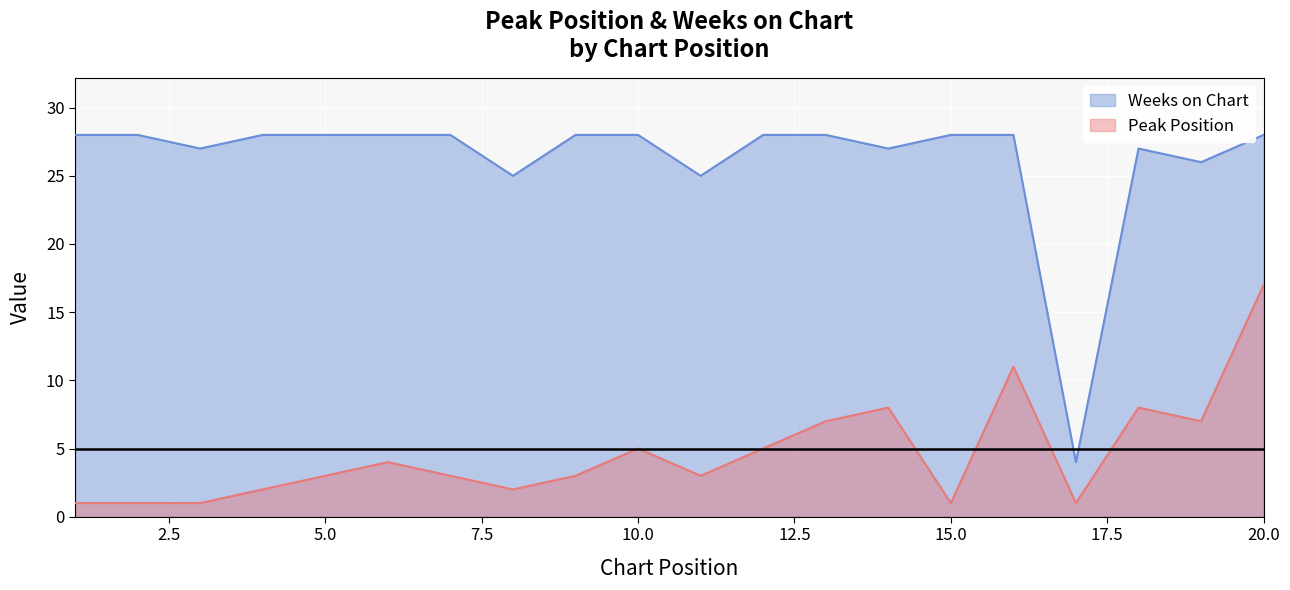

What is the value of the Weeks on Chart point at the 13th from the left?

28